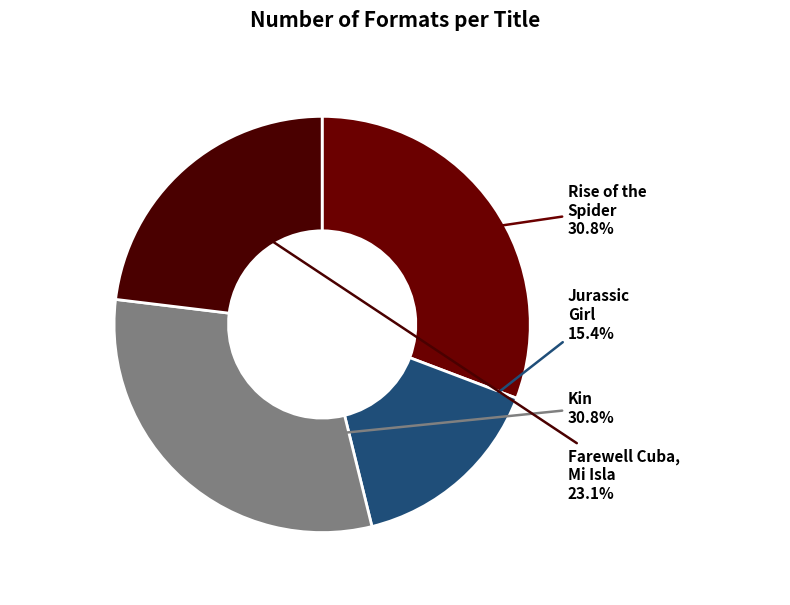

How many slices are in this pie chart?

4